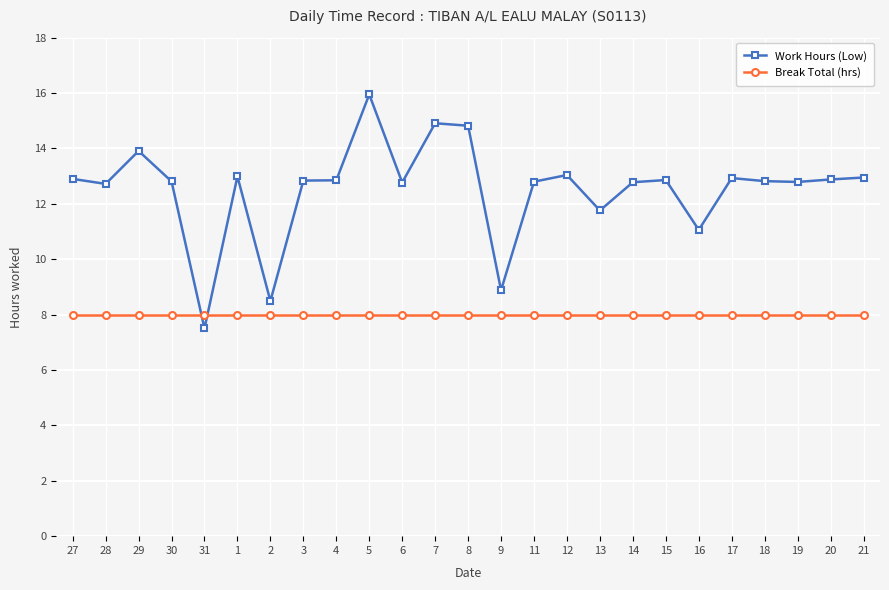

What is the label of the 17th point from the right?

4